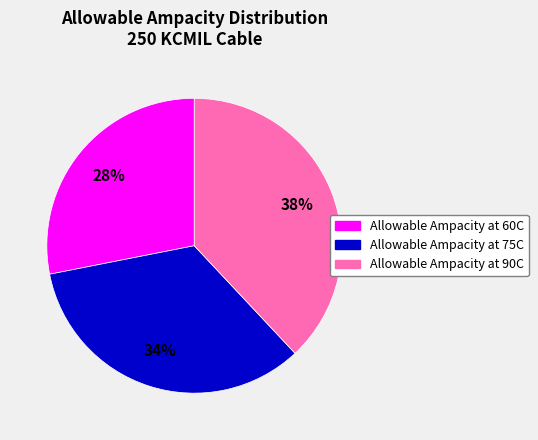

Is Allowable Ampacity at 90C the majority of the pie?

No